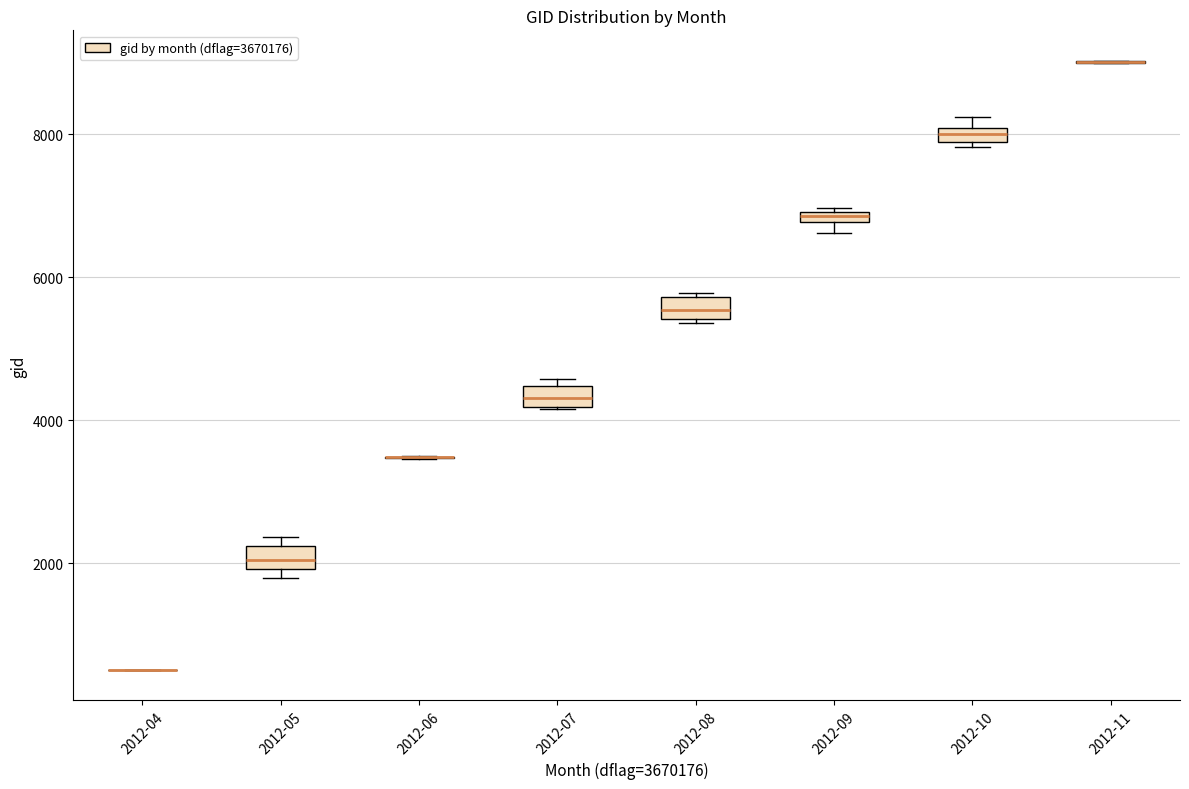

Where is the upper edge of the box for 2012-09 on the y-axis? The values are not printed on the chart, so give them approximately, as read against the axis.

7000